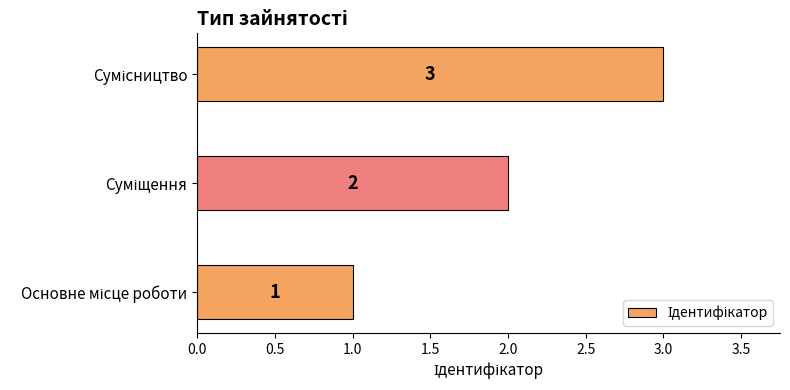

What is the sum of all values?

6